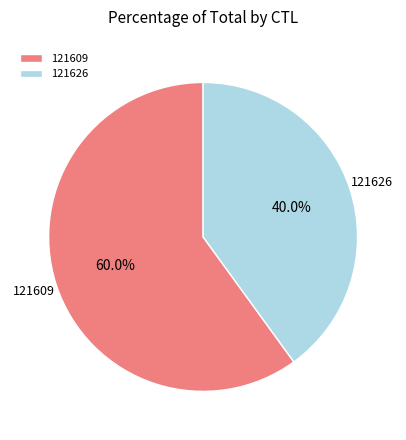

Between 121626 and 121609, which is larger?

121609